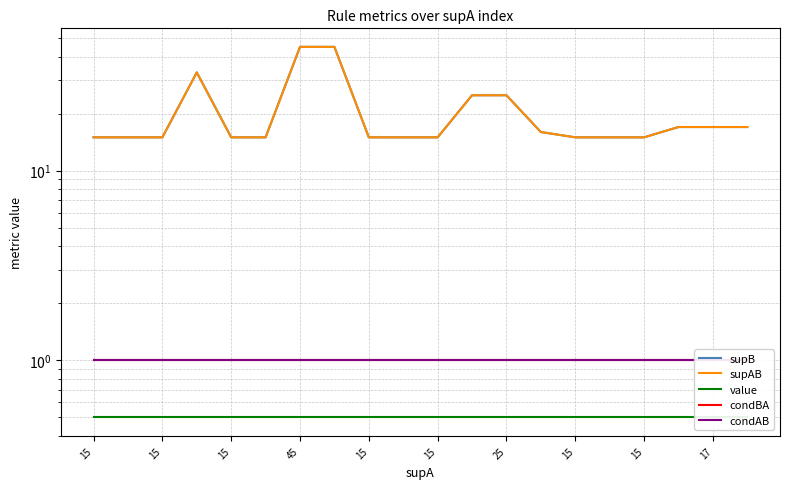

True or false: supAB has more than 1 points higher than both neighbors.

False